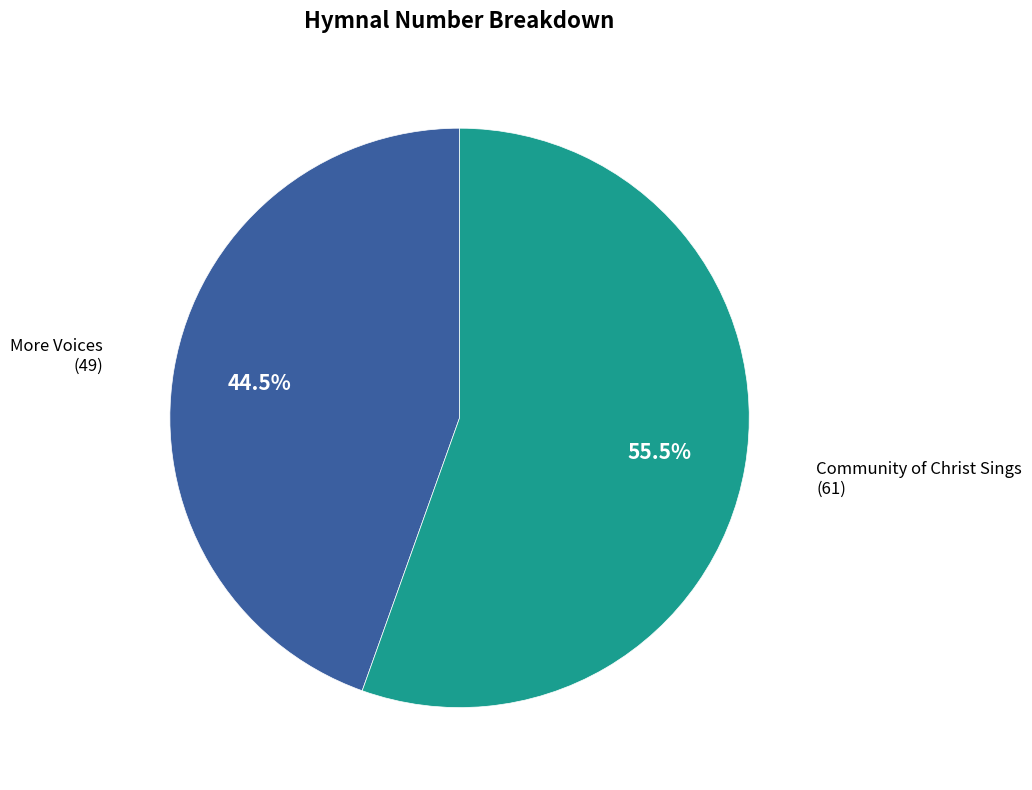

True or false: More Voices accounts for 38% of the total.

False